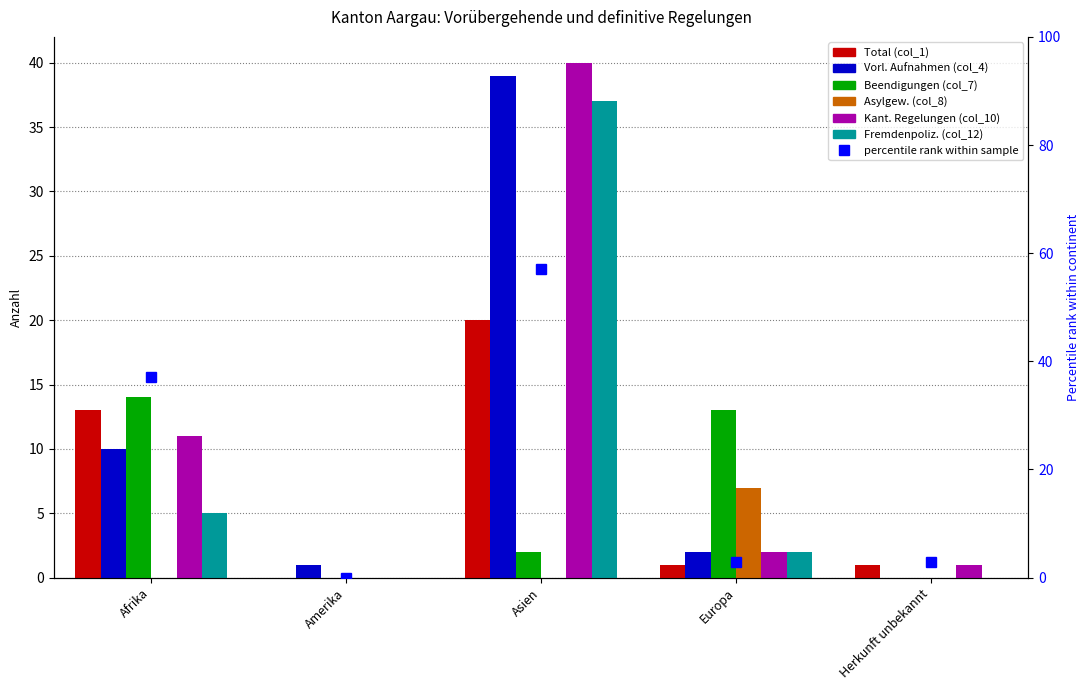

How many groups of bars are there?

5